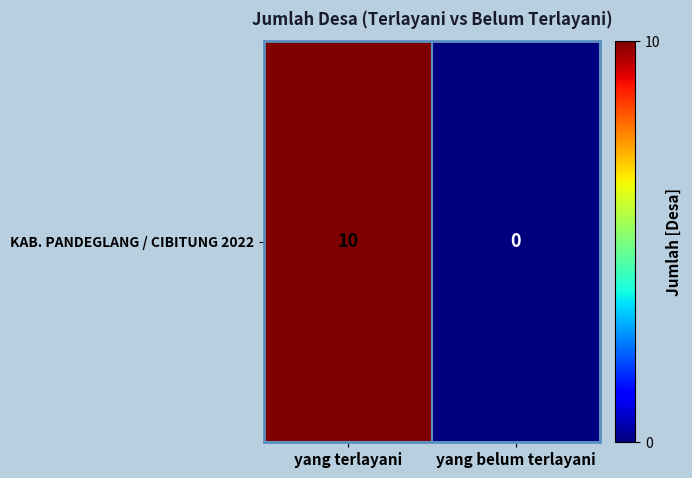

How many data points are less than 10?

1